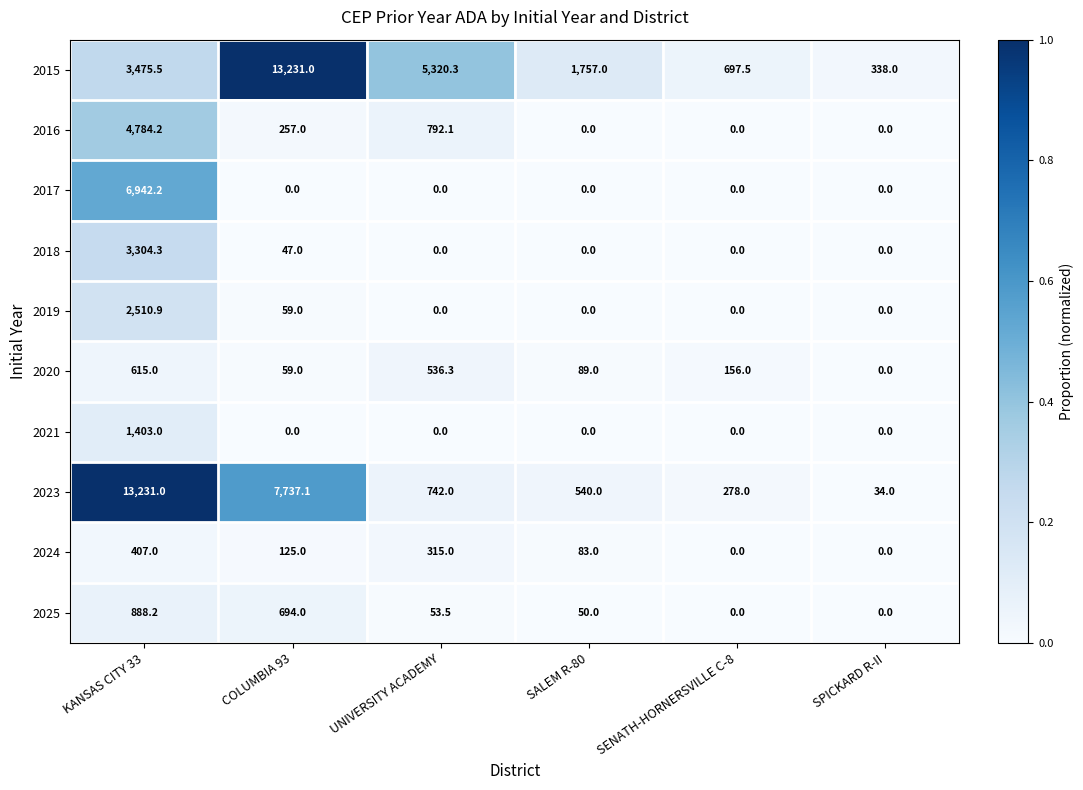

The value of 2023 at COLUMBIA 93 is 3202.5. True or false?

False